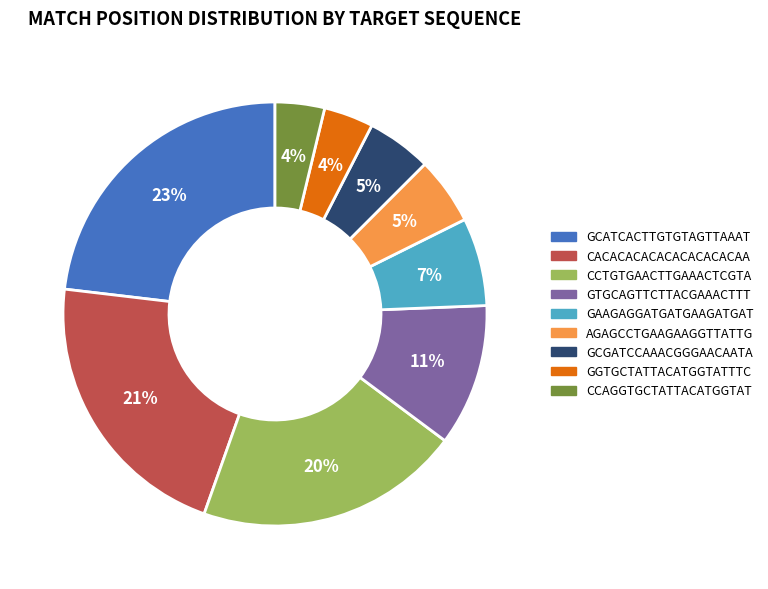

Is there a majority slice in this chart?

No